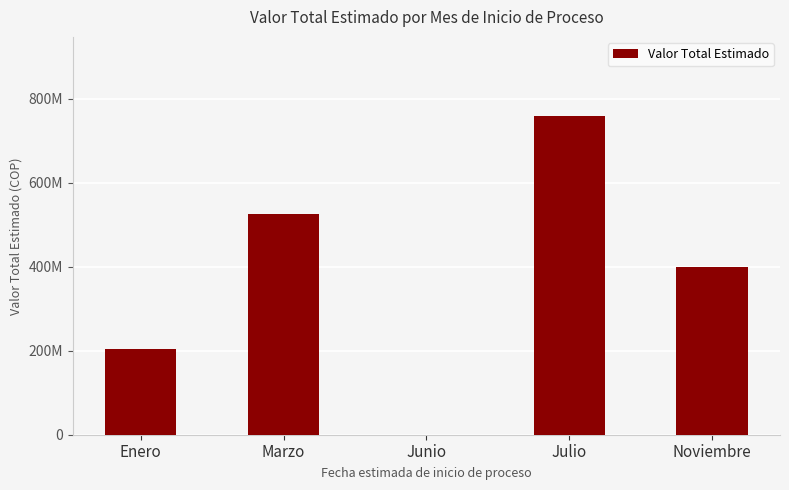

Reading left to right, list all the values displayed in this chart.

Enero=204271667	Marzo=524920800	Junio=0	Julio=757807500	Noviembre=400093200